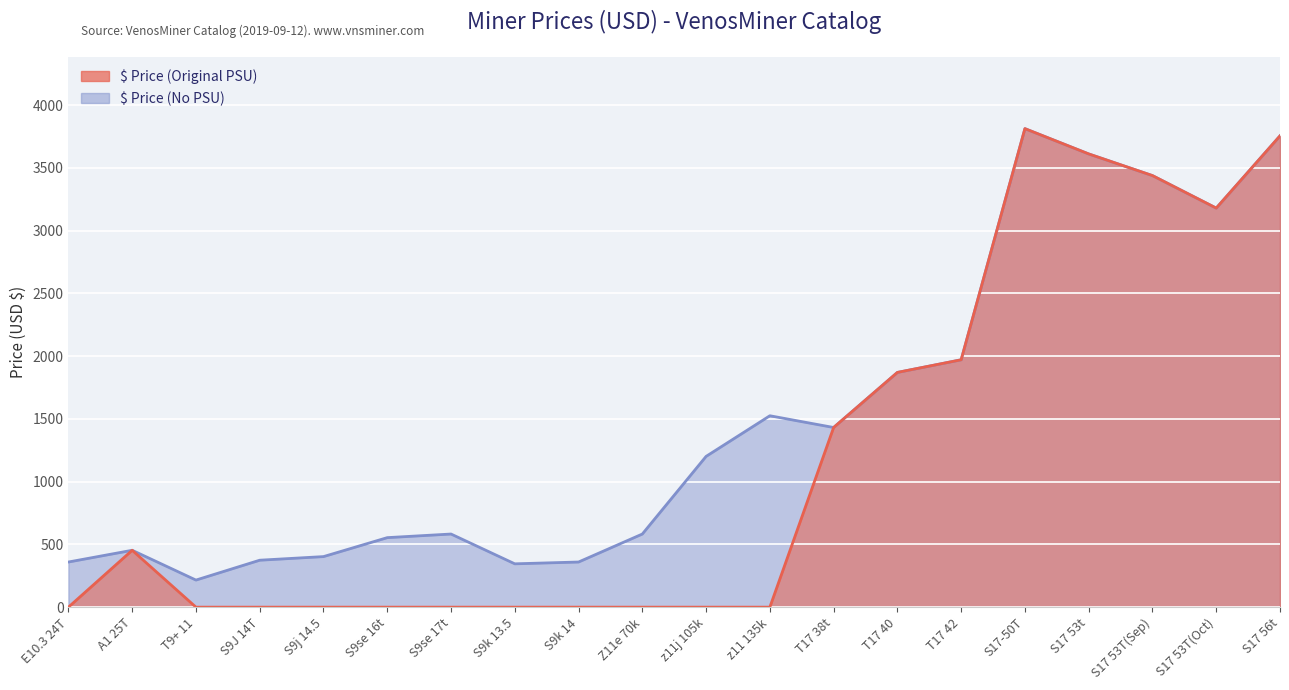

What is the difference between the maximum and minimum values?

3812.9